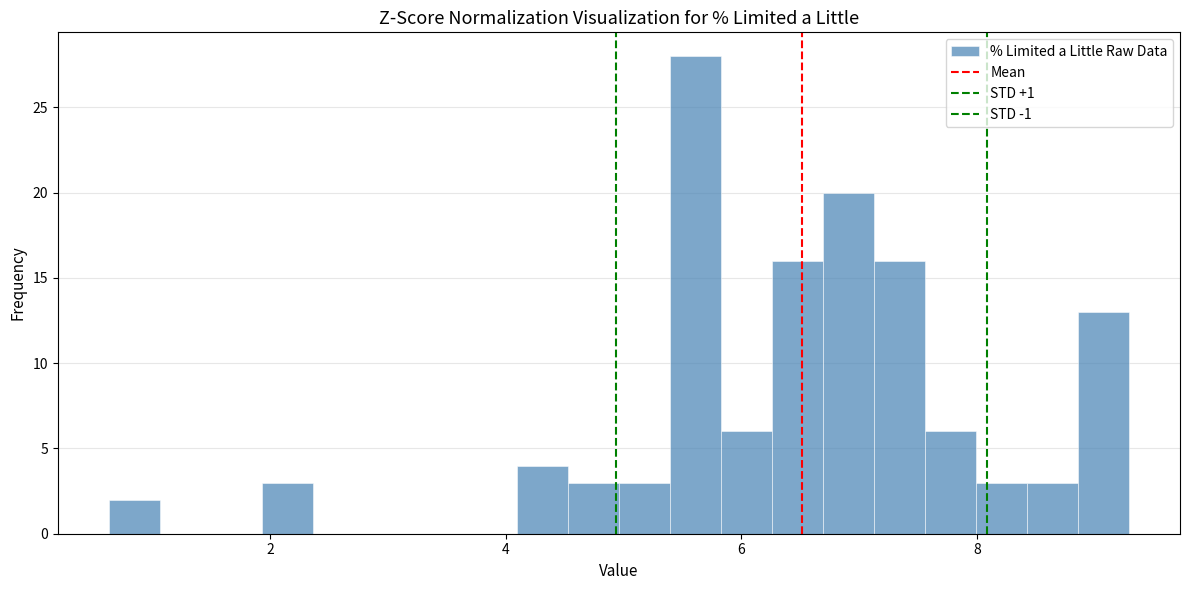

Read against the x-axis, roughly where is the centre of the tallest bar?

5.6